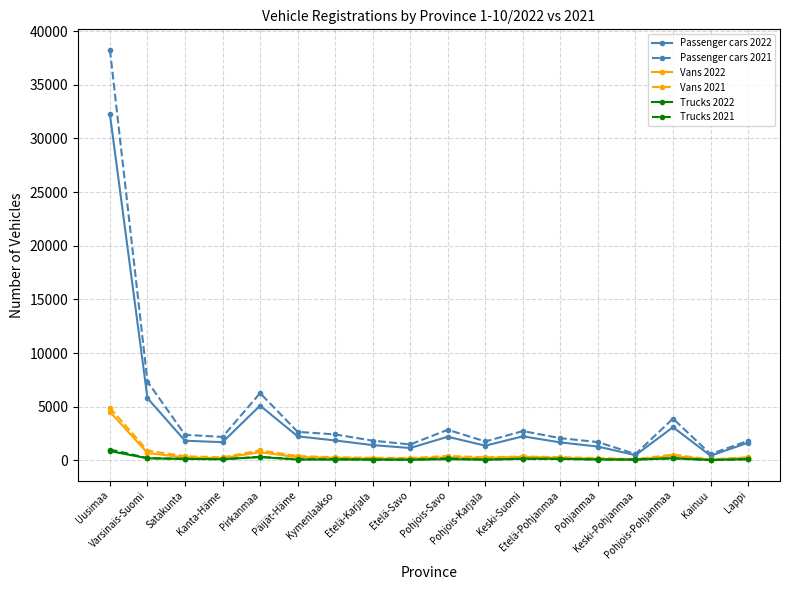

Which series has the widest spread of values?

Passenger cars 2021